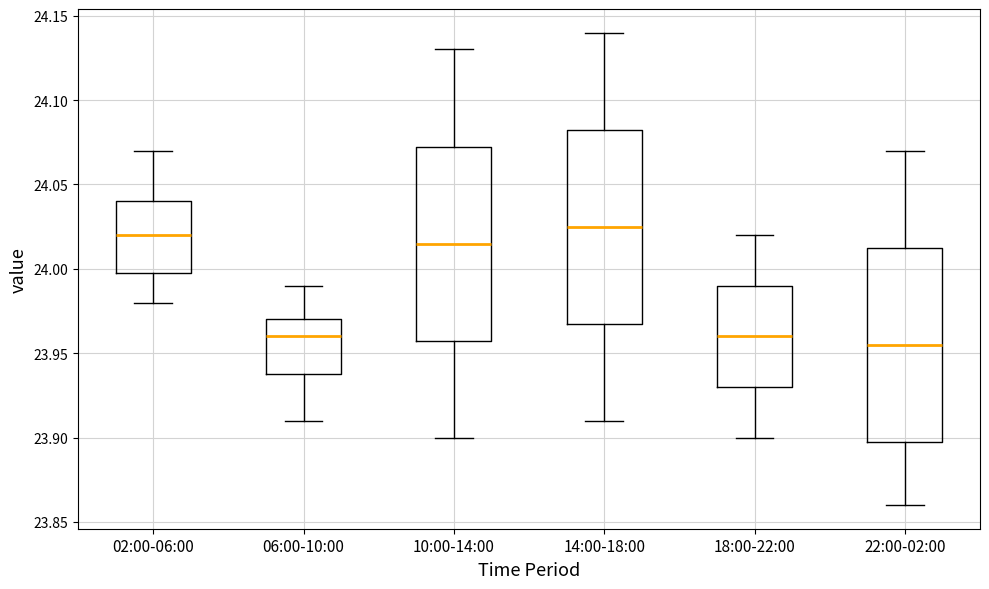

Reading left to right, transcribe this box plot: for each box, give where its median line is, the range the box spans, and where its two whiskers end, as read against the y-axis. The values are not printed on the chart, so give them approximately, as read against the axis.

02:00-06:00: median 24.020, box 24.000 to 24.040, whiskers 23.980 to 24.070
06:00-10:00: median 23.960, box 23.940 to 23.970, whiskers 23.910 to 23.990
10:00-14:00: median 24.015, box 23.960 to 24.075, whiskers 23.900 to 24.130
14:00-18:00: median 24.025, box 23.970 to 24.085, whiskers 23.910 to 24.140
18:00-22:00: median 23.960, box 23.930 to 23.990, whiskers 23.900 to 24.020
22:00-02:00: median 23.955, box 23.900 to 24.015, whiskers 23.860 to 24.070